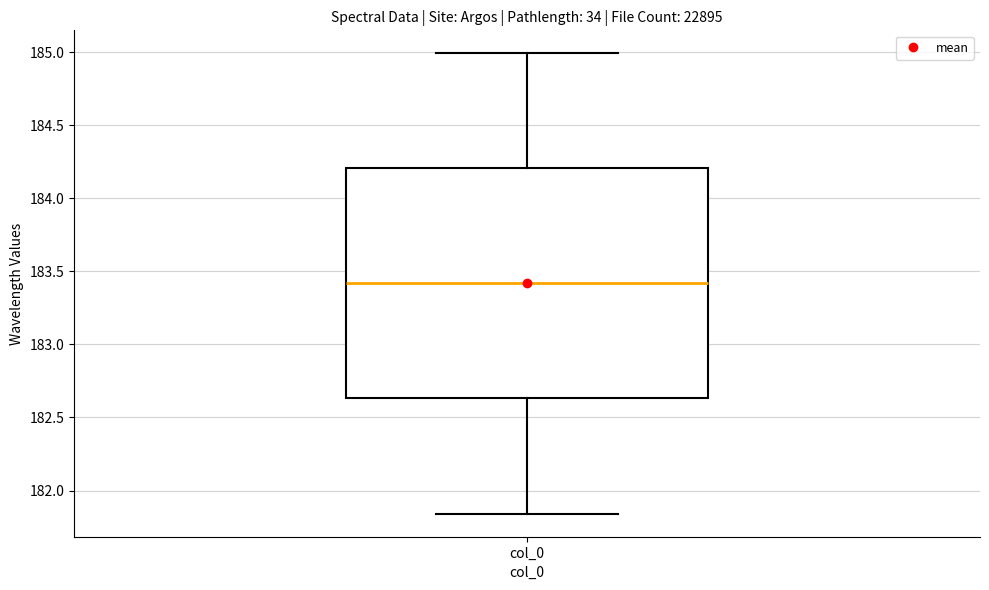

Transcribe this box plot: give where the median line is, the range the box spans, and where the two whiskers end, as read against the y-axis. The values are not printed on the chart, so give them approximately, as read against the axis.

median 183.40, box 182.65 to 184.20, whiskers 181.85 to 185.00